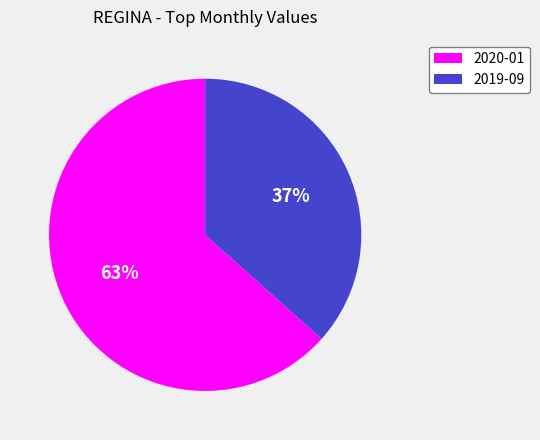

To the nearest percent, what portion does 2019-09 represent?

37%